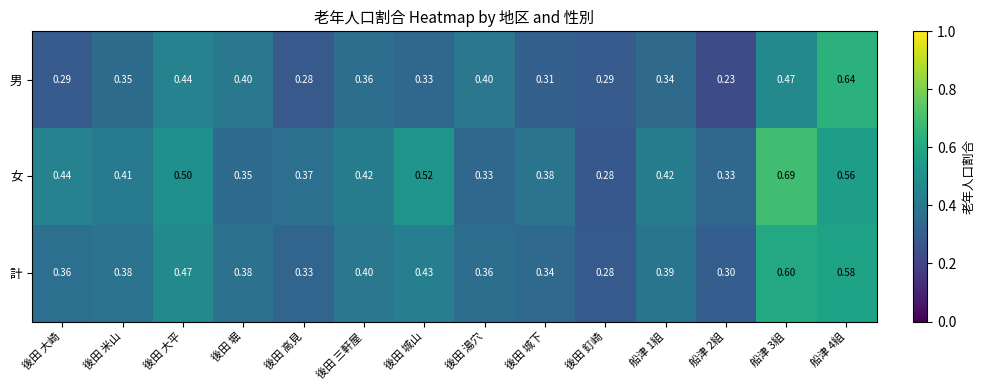

List the series in order of their peak value, highest first.

女, 男, 計